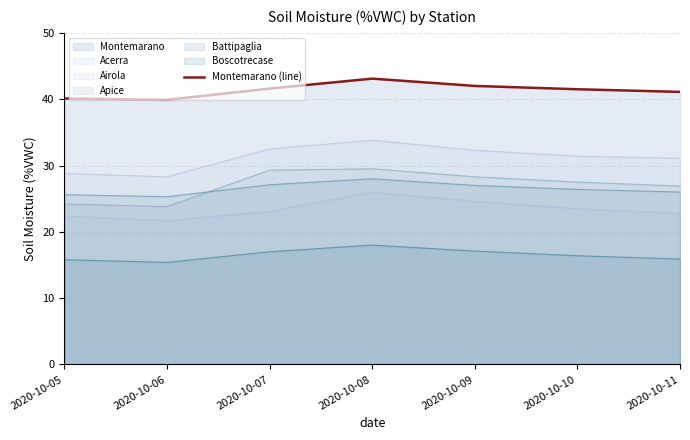

How many points are higher than both their immediate neighbors (excluding endpoints)?

1